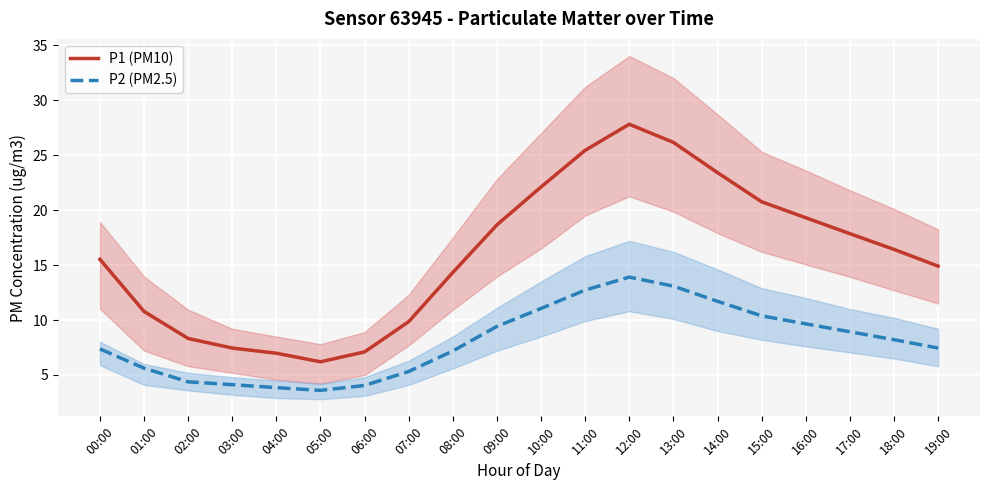

Reading left to right, transcribe all the data shown in this chart.

P1 (PM10): 15.5	10.8	8.3	7.5	7.0	6.2	7.1	9.8	14.3	18.6	22.1	25.4	27.8	26.1	23.4	20.8	19.3	17.9	16.4	14.9
P2 (PM2.5): 7.4	5.6	4.4	4.1	3.9	3.6	4.0	5.3	7.2	9.4	11.1	12.7	13.9	13.1	11.7	10.4	9.7	8.9	8.2	7.5